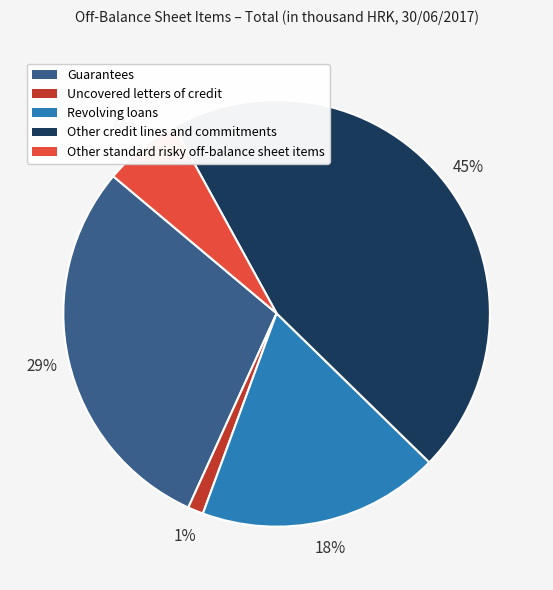

Count the number of slices in the pie.

5